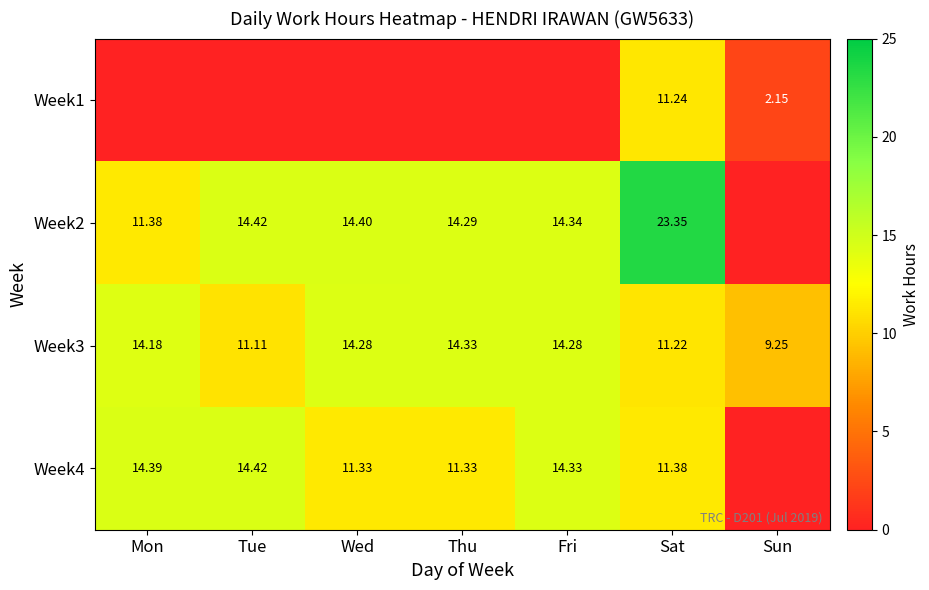

At which label does Week3 reach its minimum?

Sun